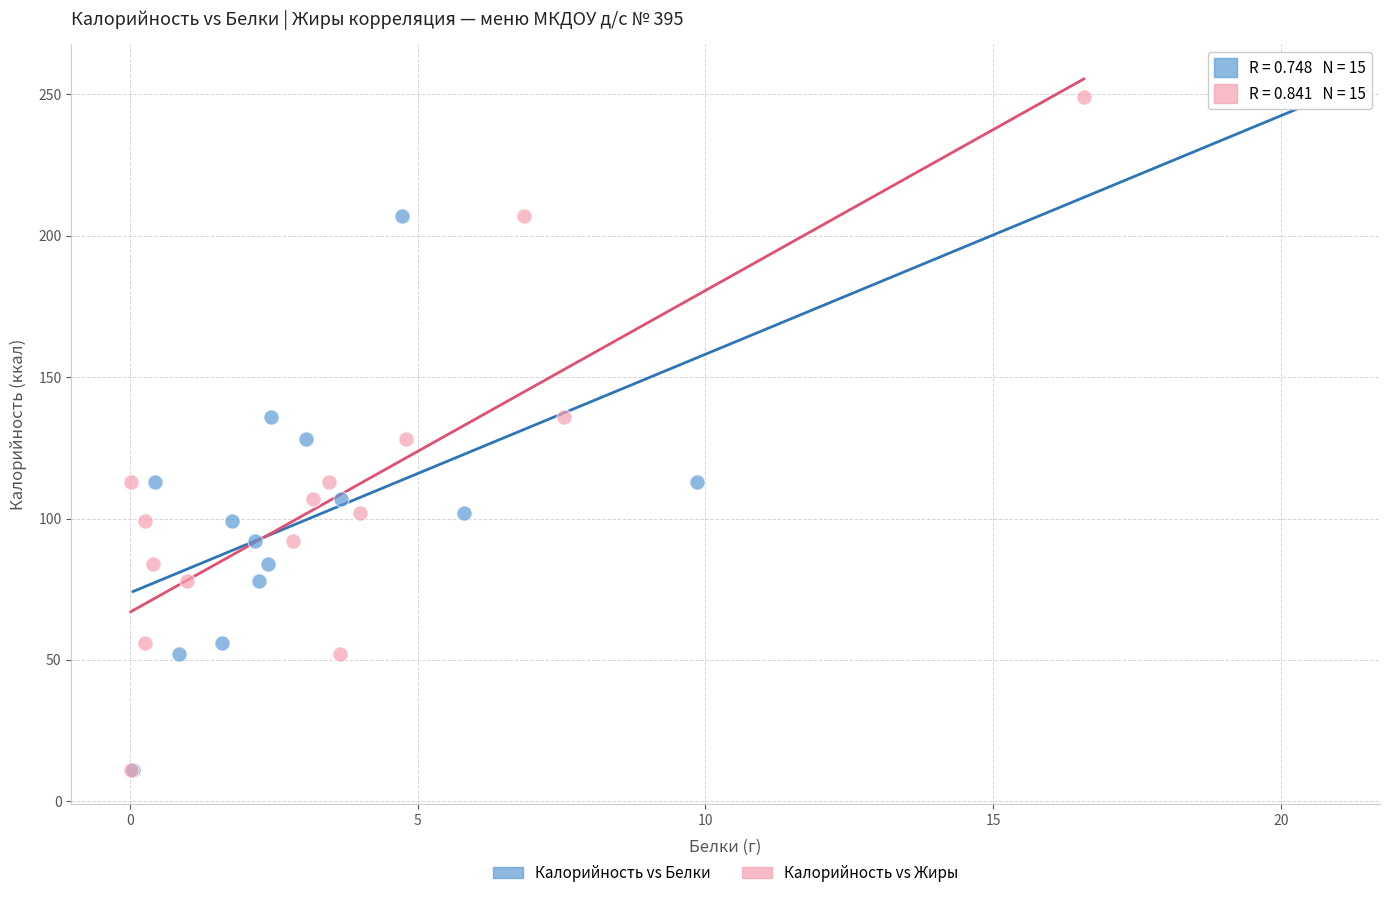

What are all the series names shown in the legend?

Калорийность vs Белки, Калорийность vs Жиры